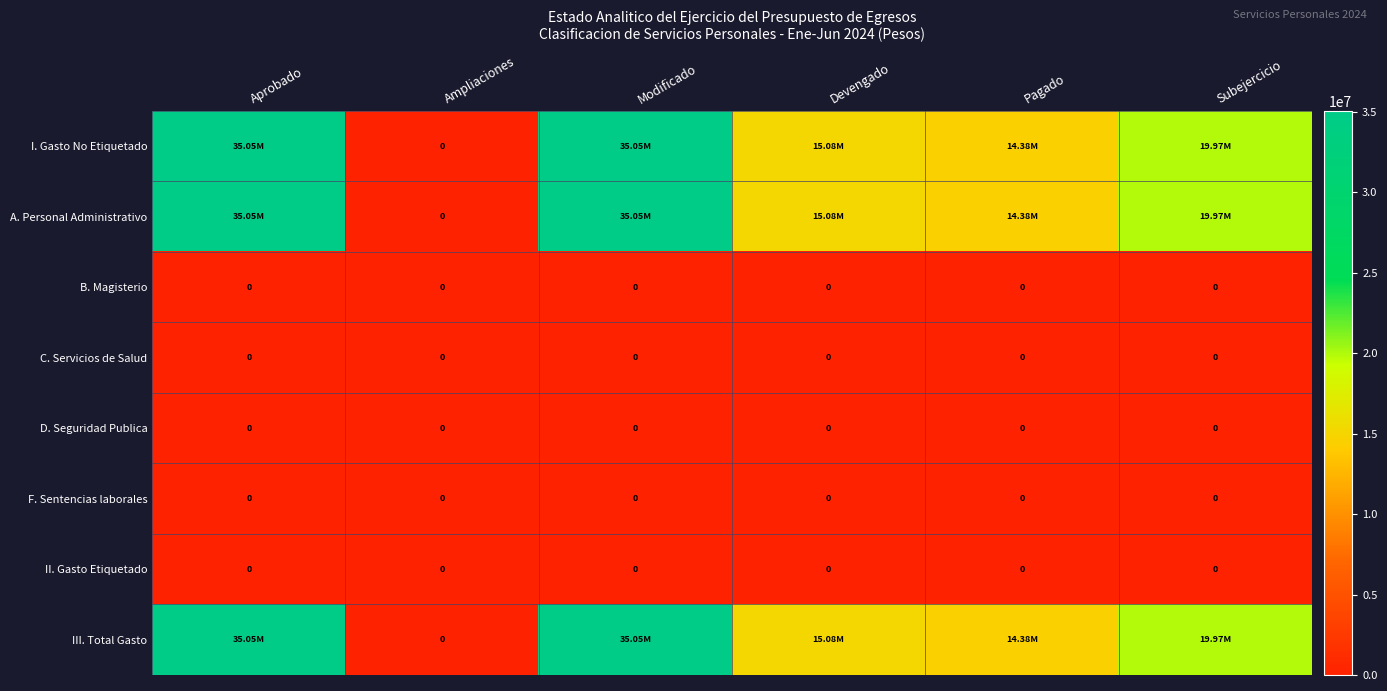

True or false: I. Gasto No Etiquetado has a value of 35050519.0 at Aprobado.

True